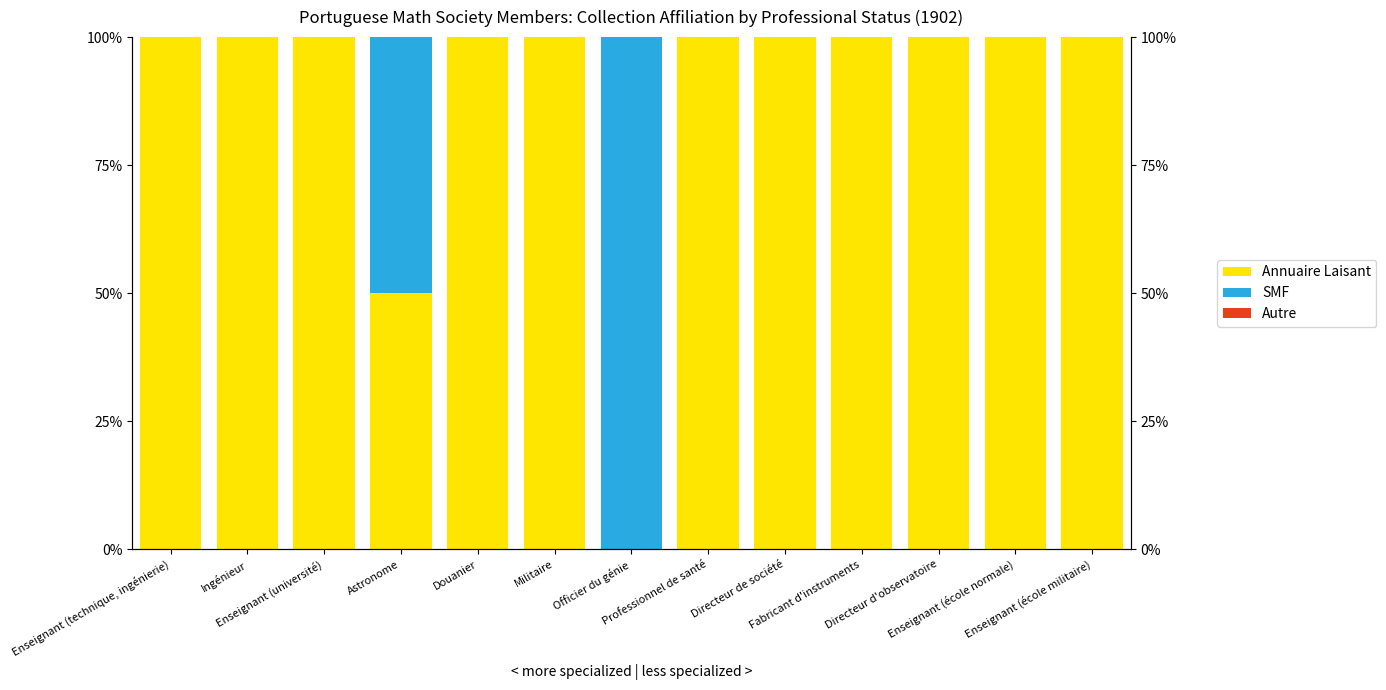

True or false: Annuaire Laisant has a value of 100 at Ingénieur.

True